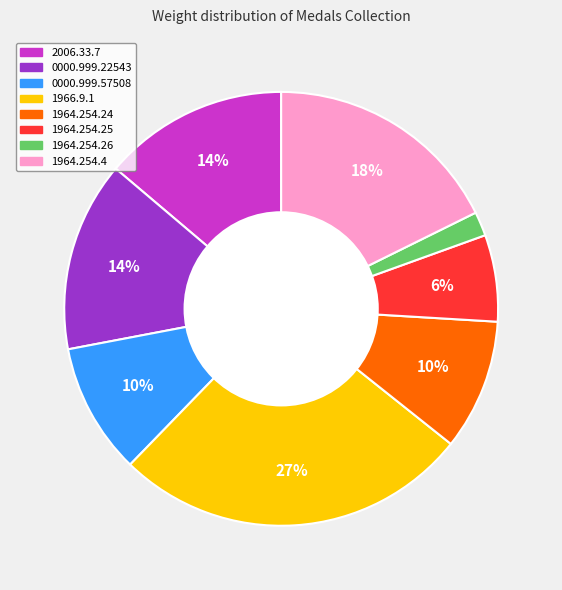

To the nearest percent, what is the combined percentage of 0000.999.22543 and 1964.254.4?

32%